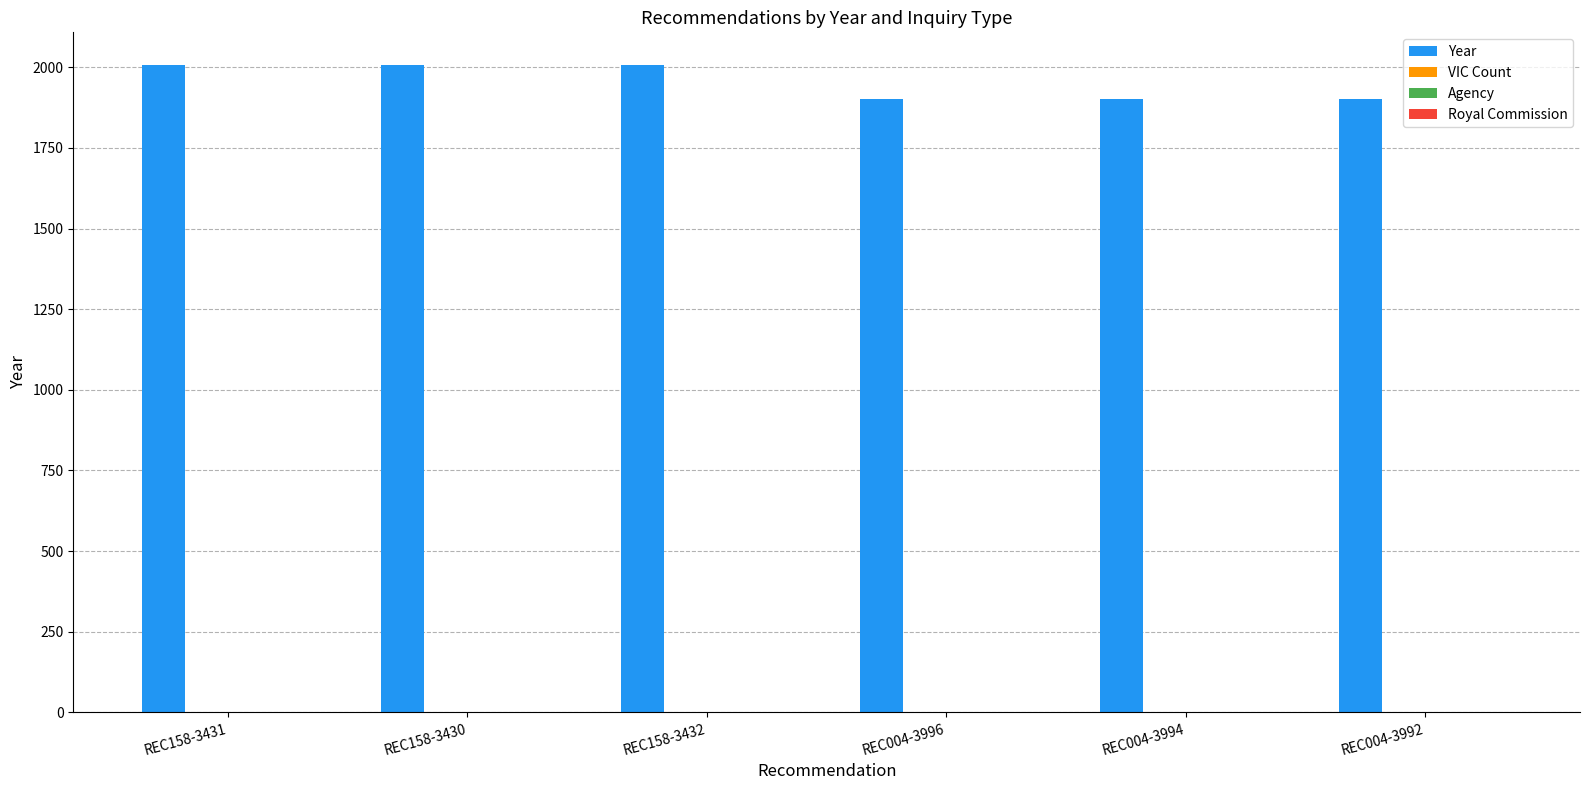

What is the highest value of the Year series?

2008